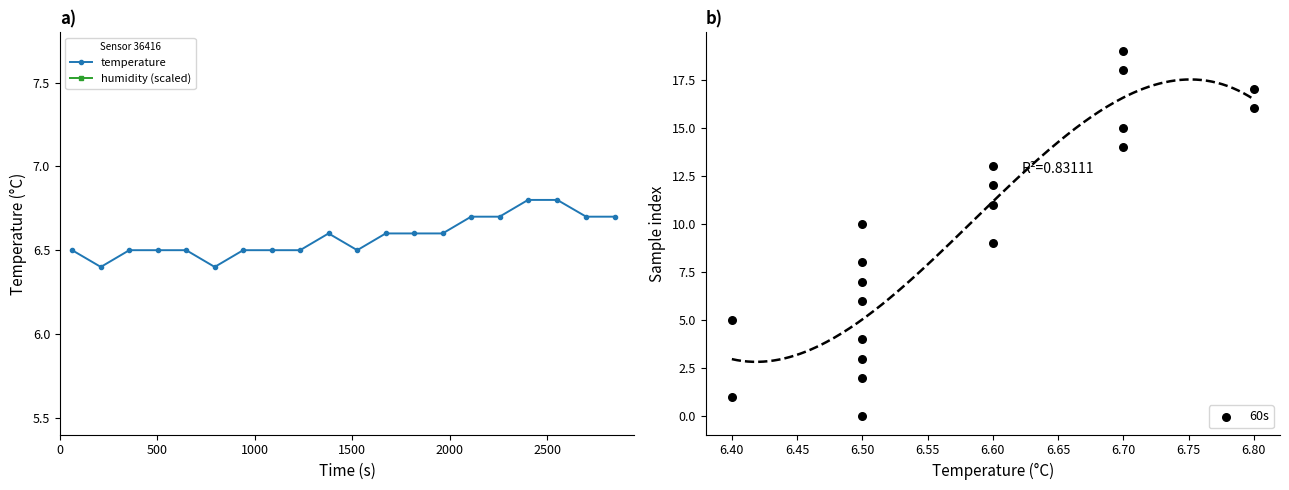

Which series has the largest Y range (max minus min)?

60s